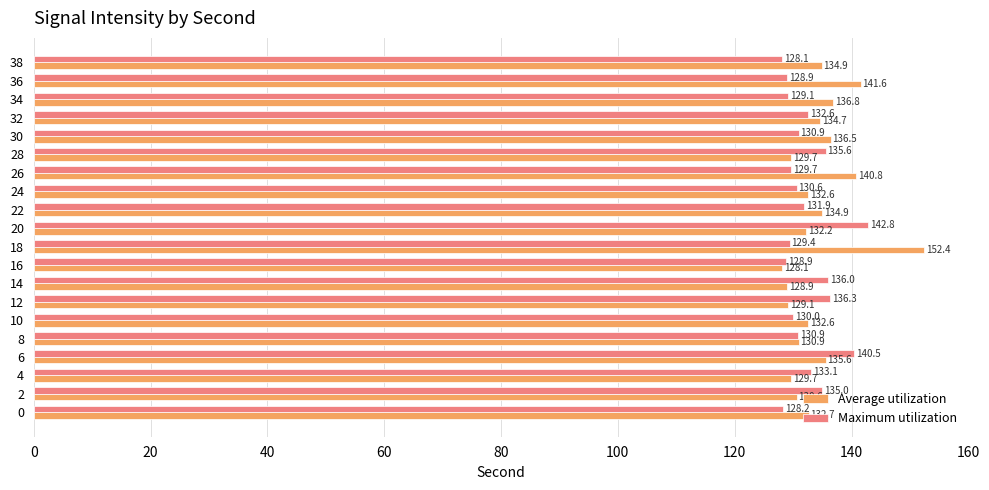

True or false: Maximum utilization has a value of 185.2 at 10.

False